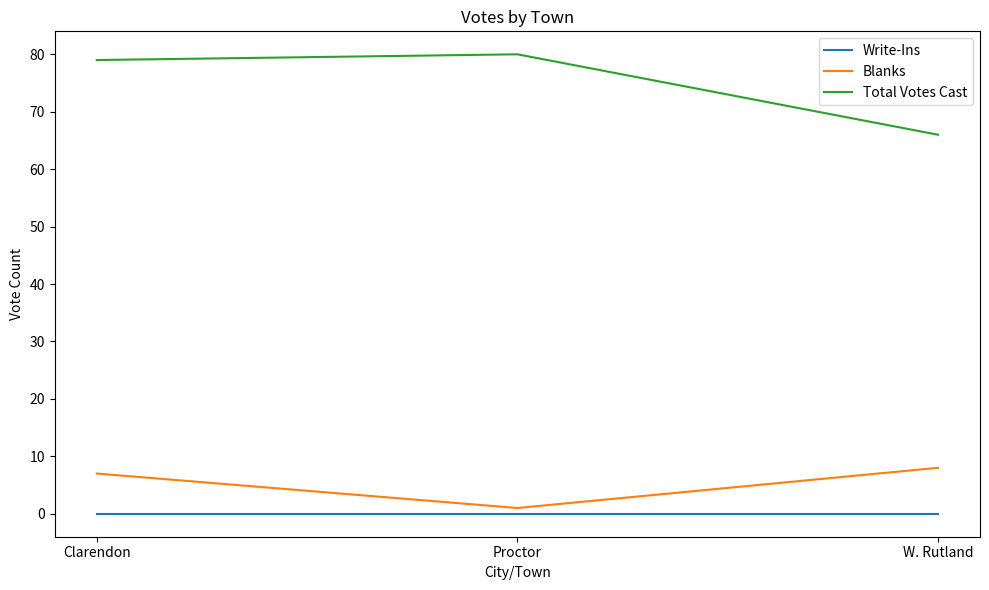

What is the average value of the Blanks series?

5